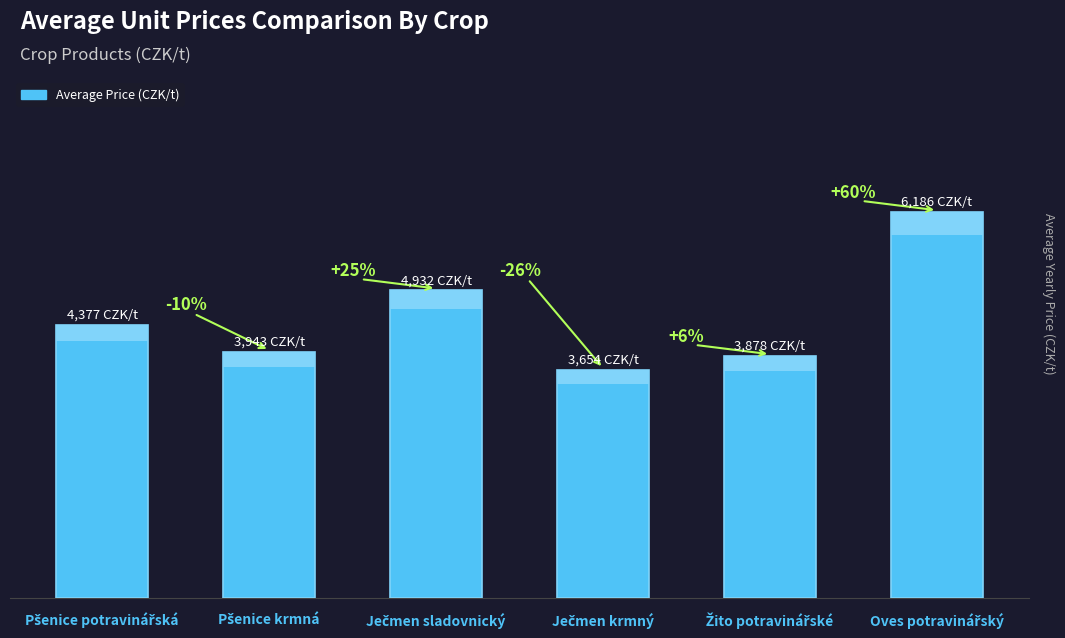

What is the maximum value shown in the chart?

6186